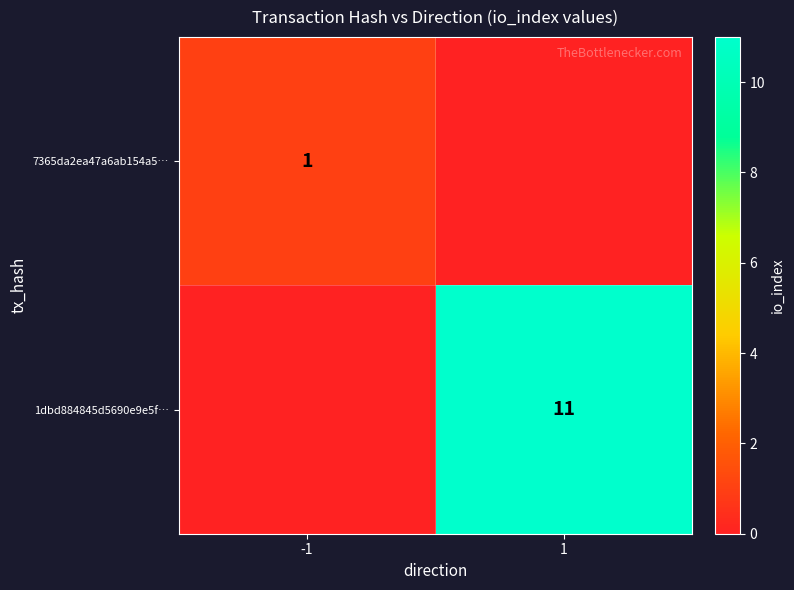

The 1dbd884845d5690e9e5f… series shows 11 at 1. True or false?

True